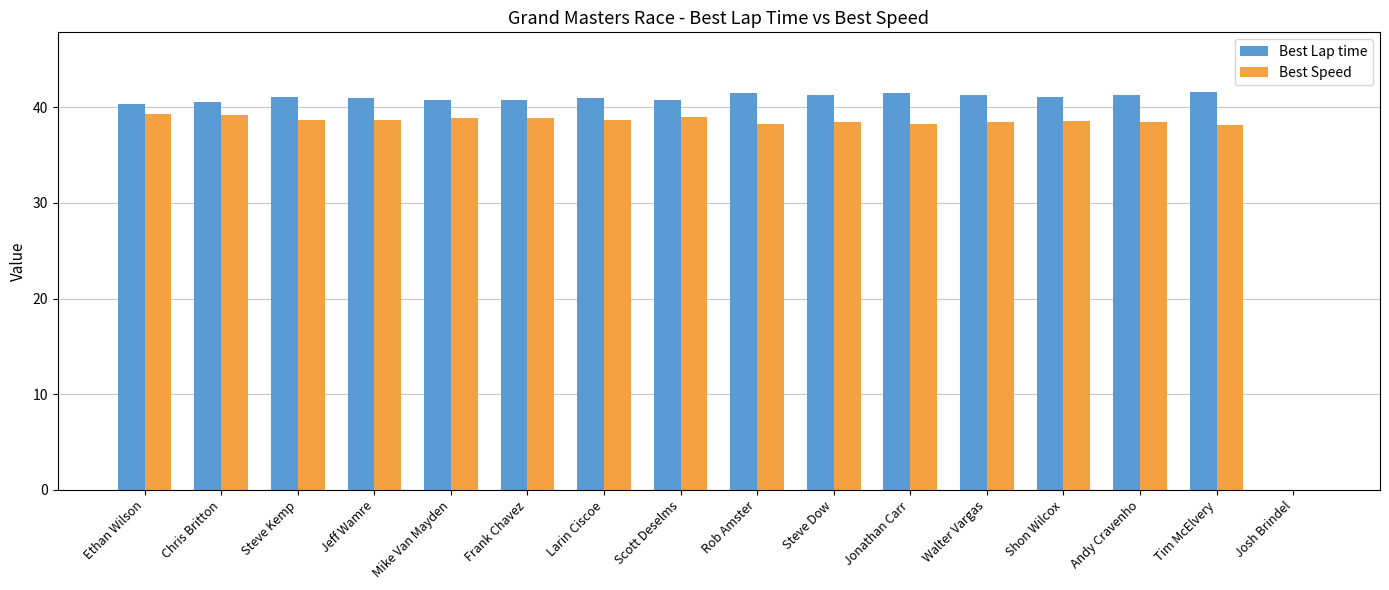

What is the sum of all Best Speed values?

579.3